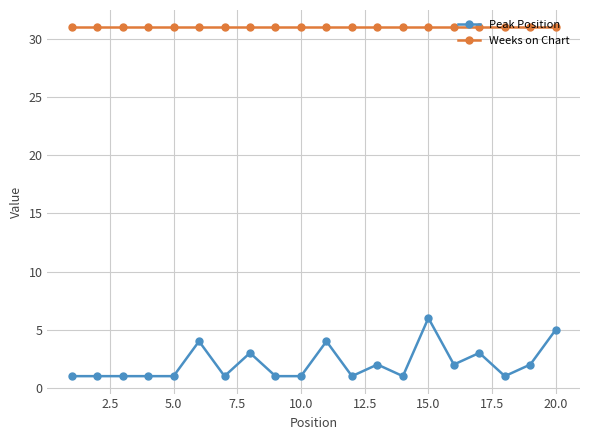

True or false: Weeks on Chart and Peak Position cross at least once.

False